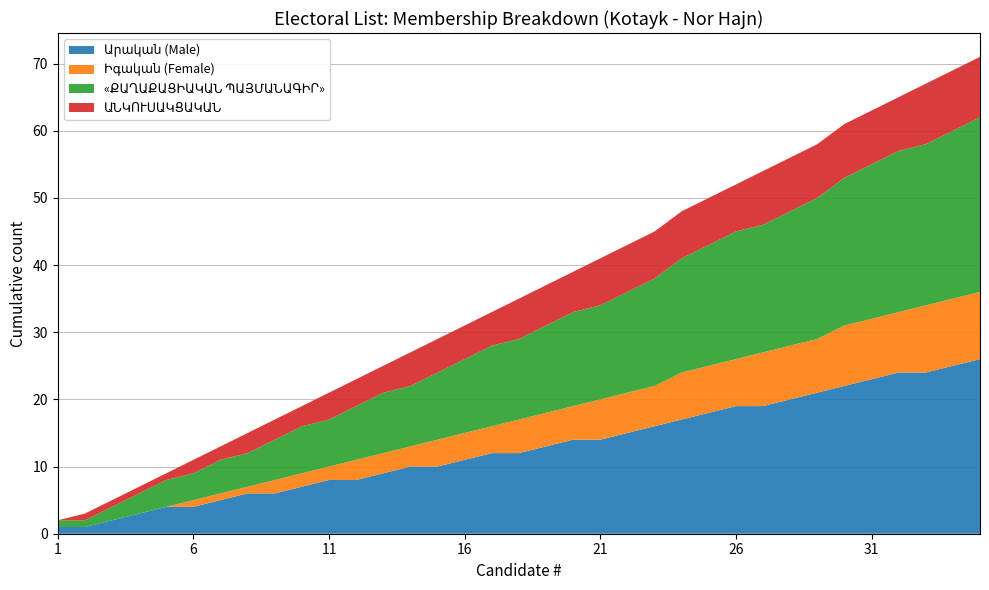

Reading left to right, extract all data points from this chart.

Արական (Male): 1	1	1	1	1	0	1	1	0	1	1	0	1	1	0	1	1	0	1	1	0	1	1	0	1	1	0	1	1	0	1	1	0	1	1
Իգական (Female): 0	0	0	0	0	1	0	0	1	0	0	1	0	0	1	0	0	1	0	0	1	0	0	1	0	0	1	0	0	1	0	0	1	0	0
«ՔԱՂԱՔԱՑԻԱԿԱՆ ՊԱՅՄԱՆԱԳԻՐ»: 1	0	1	1	1	0	1	0	1	1	0	1	1	0	1	1	1	0	1	1	0	1	1	1	1	1	0	1	1	1	1	1	0	1	1
ԱՆԿՈՒՍԱԿՑԱԿԱՆ: 0	1	0	0	0	1	0	1	0	0	1	0	0	1	0	0	0	1	0	0	1	0	0	0	0	0	1	0	0	0	0	0	1	0	0